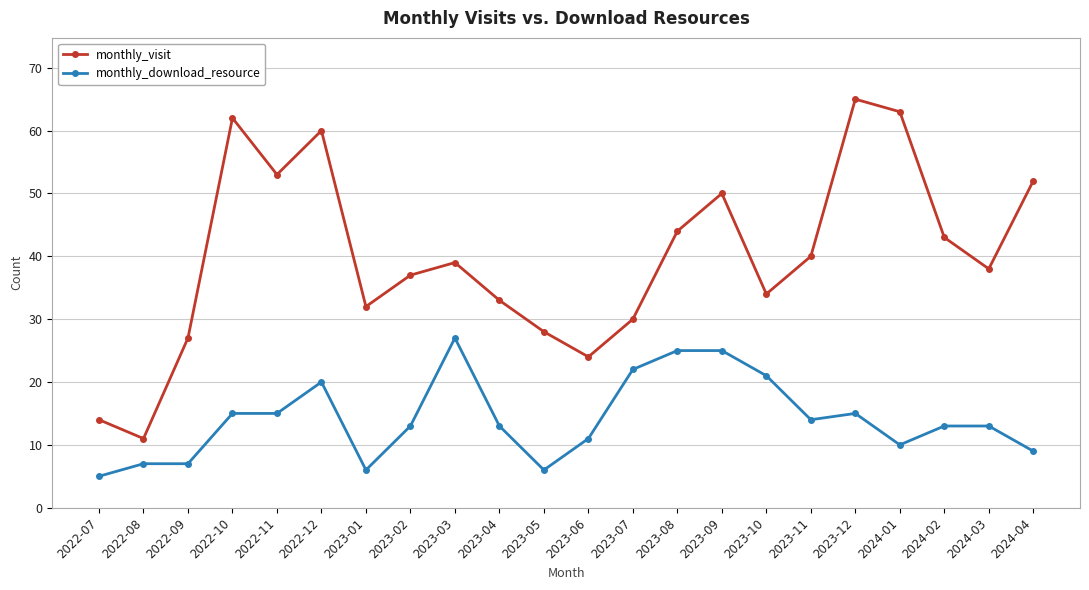

What is the average value of the monthly_download_resource series?

14